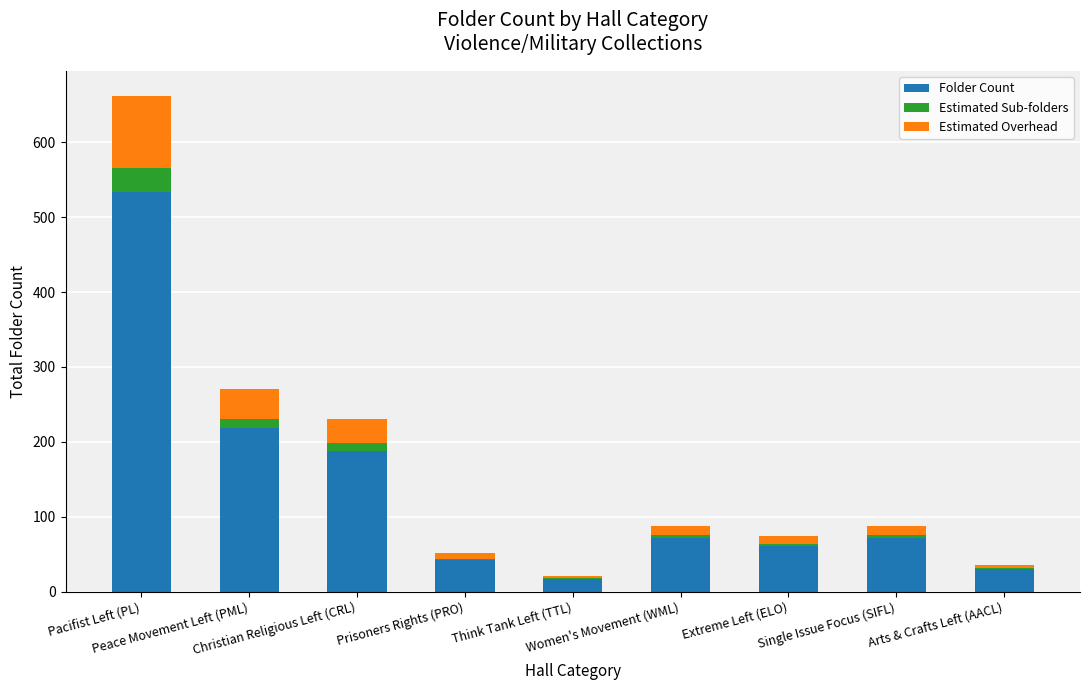

Count the number of data series in this chart.

3